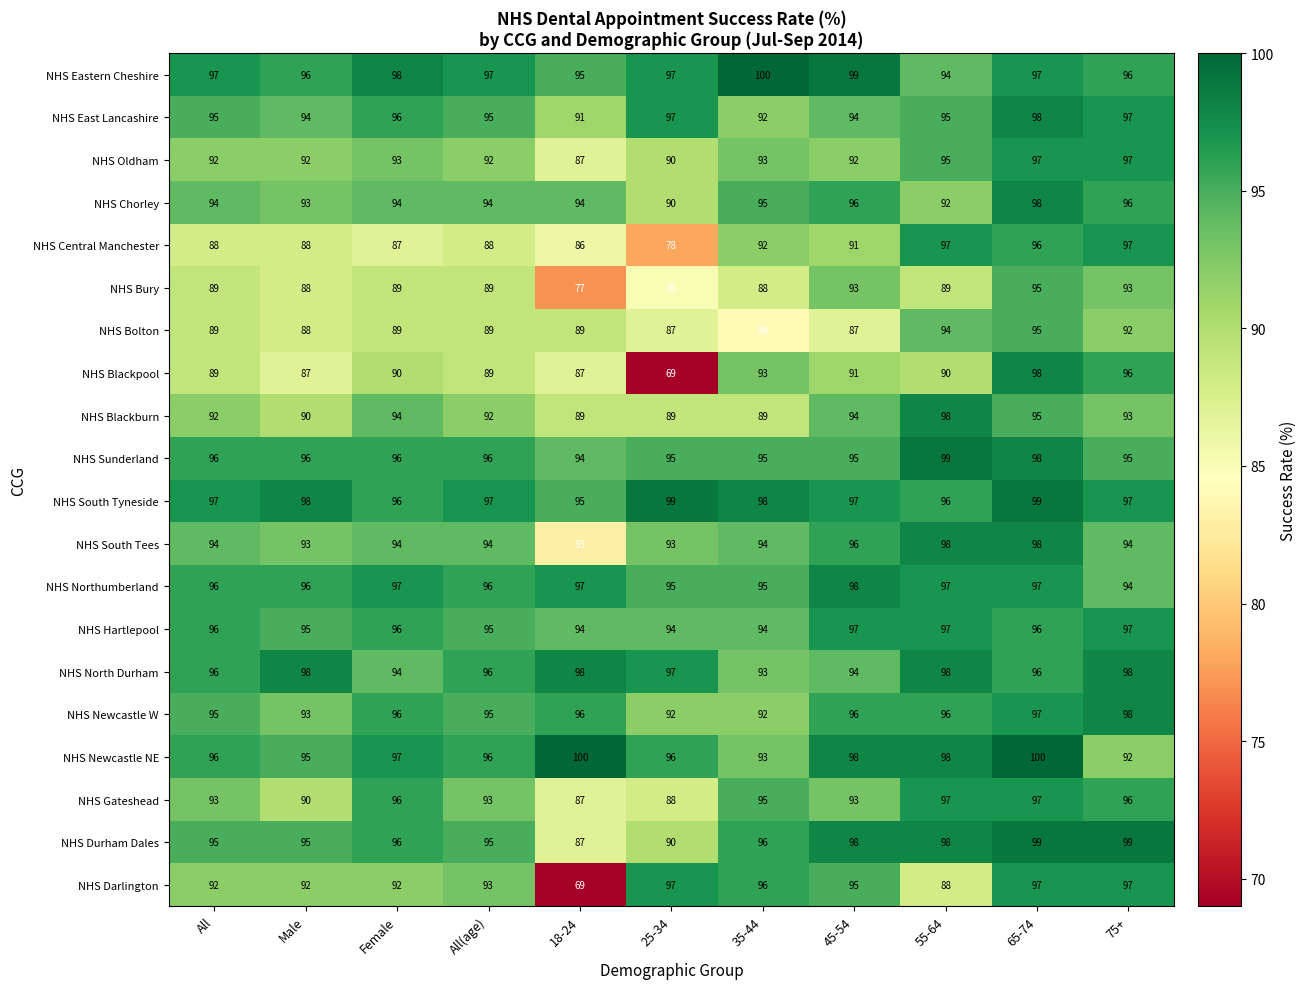

What is the spread (max minus min) of values at 35-44?

16